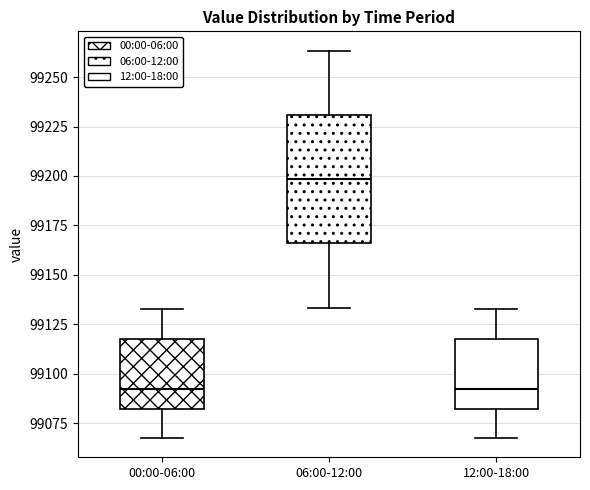

Reading left to right, read every box against the y-axis: the position of its median line, the range the box covers, and the ends of its whiskers. The values are not printed on the chart, so give them approximately, as read against the axis.

00:00-06:00: median 99090, box 99080 to 99120, whiskers 99070 to 99135
06:00-12:00: median 99200, box 99165 to 99230, whiskers 99135 to 99265
12:00-18:00: median 99090, box 99080 to 99120, whiskers 99070 to 99135